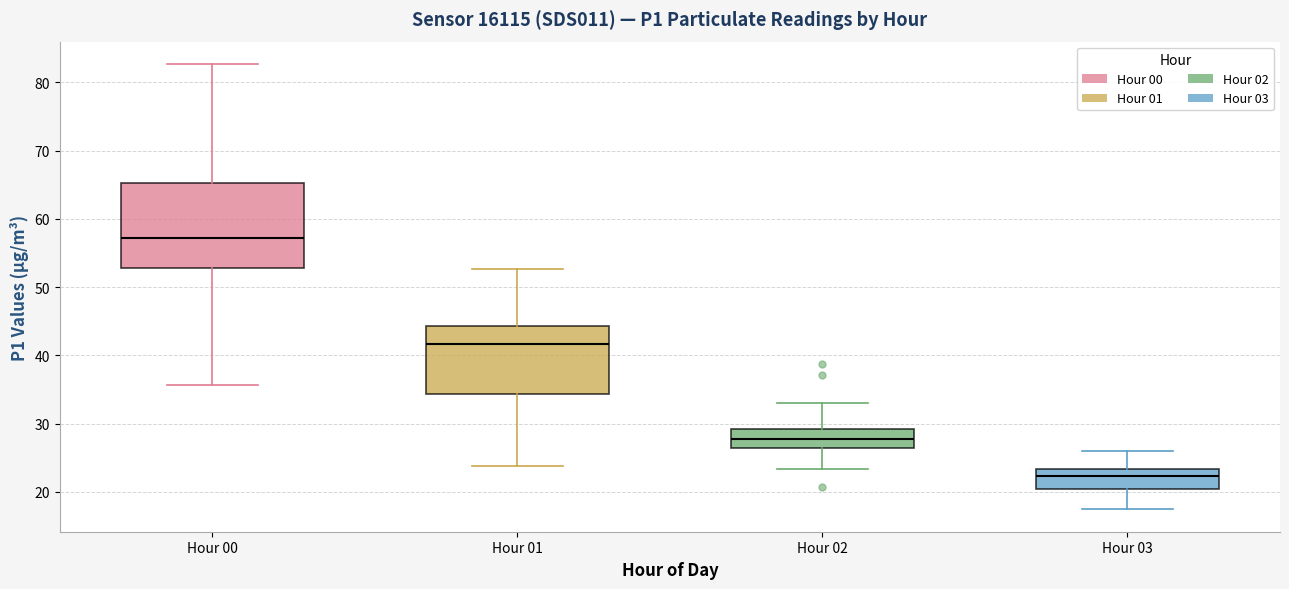

Reading left to right, read every box against the y-axis: the position of its median line, the range the box covers, and the ends of its whiskers. The values are not printed on the chart, so give them approximately, as read against the axis.

Hour 00: median 57, box 53 to 65, whiskers 36 to 83
Hour 01: median 42, box 34 to 44, whiskers 24 to 53
Hour 02: median 28, box 26 to 29, whiskers 23 to 33
Hour 03: median 22, box 20 to 23, whiskers 17 to 26